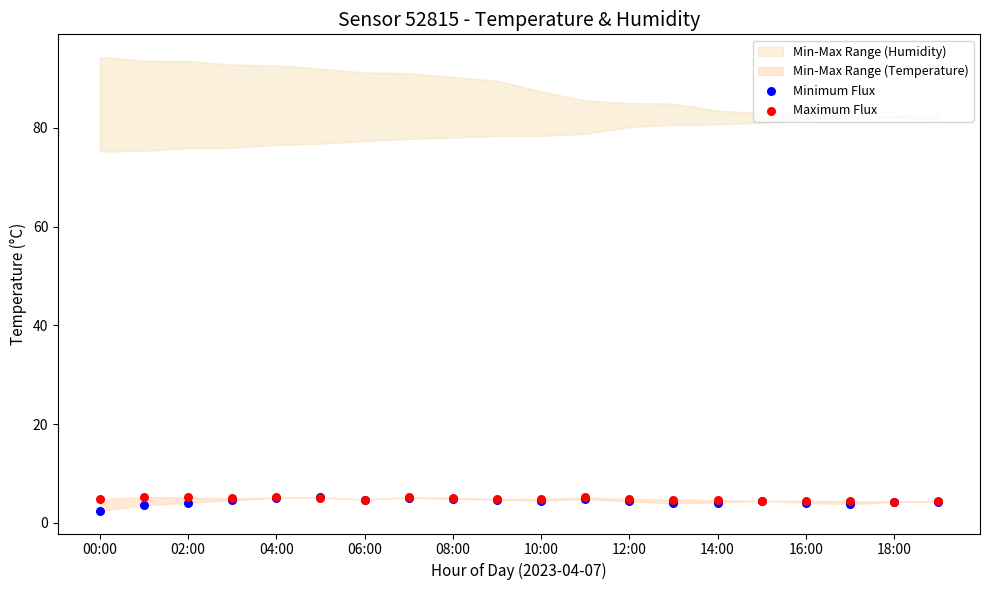

Which series reaches the minimum Y coordinate?

Minimum Flux